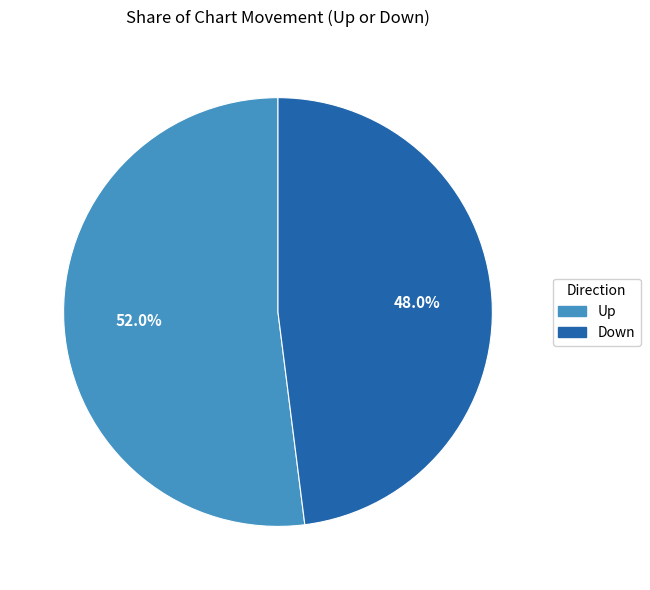

Does any single category account for the majority?

Yes